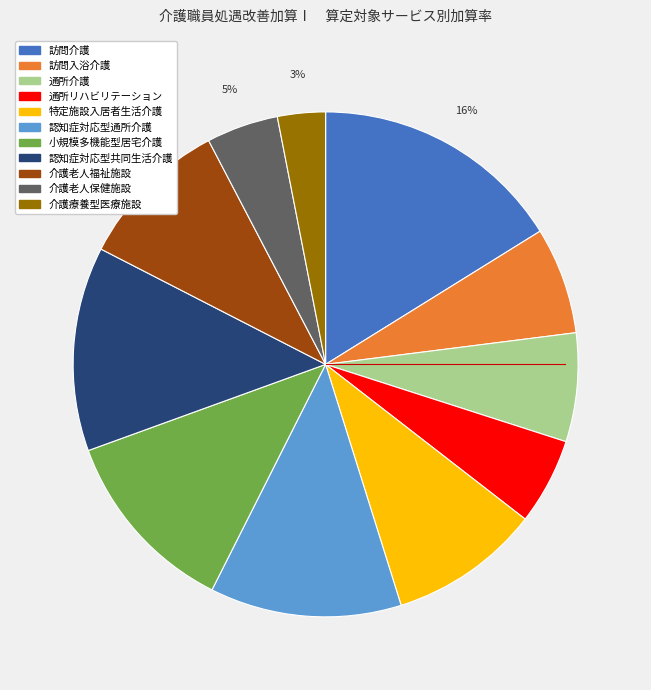

To the nearest percent, what portion does 介護老人福祉施設 represent?

10%